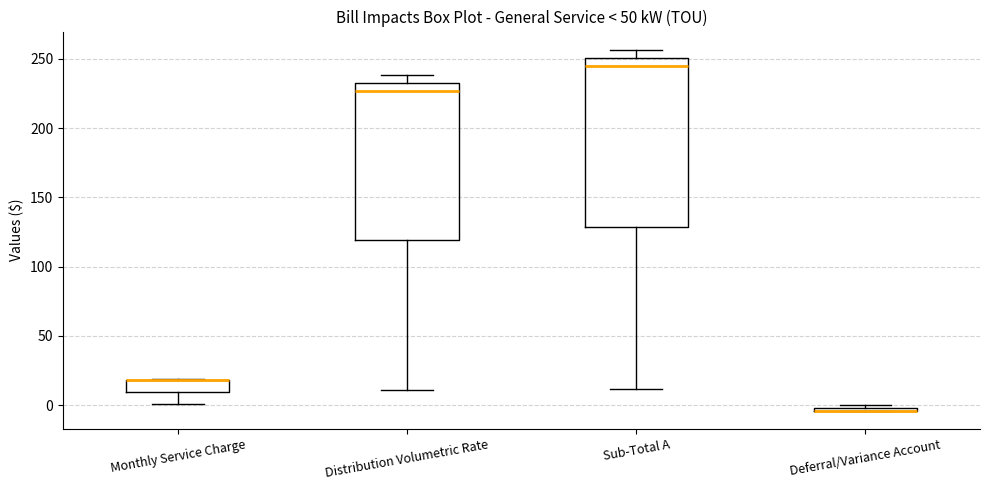

Which box is the tallest, from its lower edge to its upper edge?

Sub-Total A